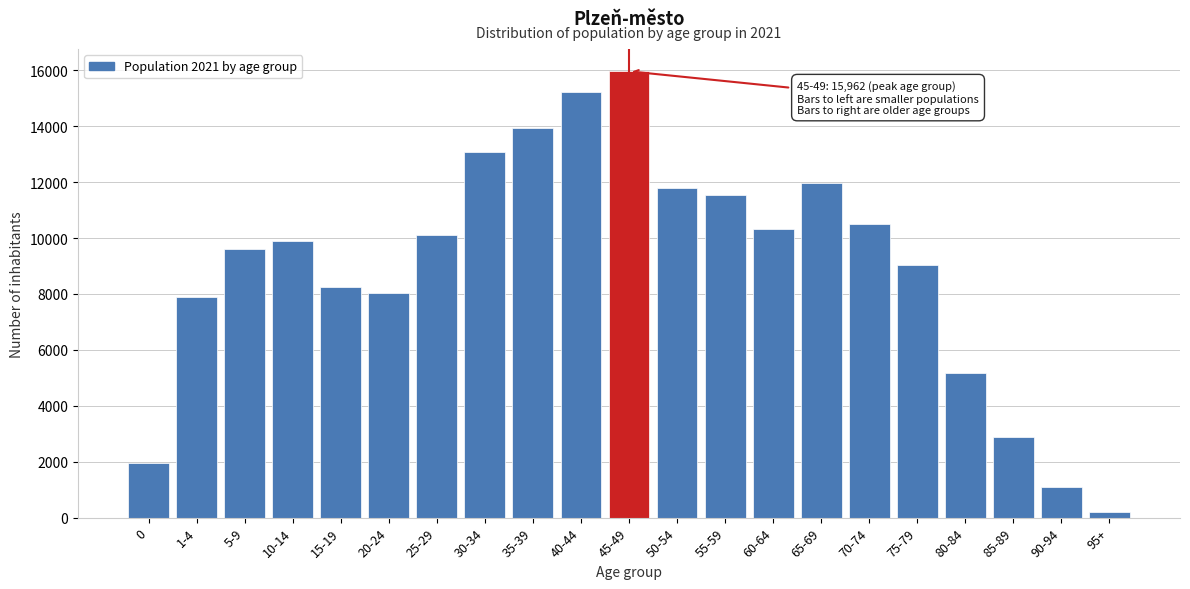

Reading left to right, transcribe all the data shown in this chart.

0=1946	1-4=7892	5-9=9611	10-14=9887	15-19=8241	20-24=8017	25-29=10103	30-34=13059	35-39=13918	40-44=15232	45-49=15962	50-54=11795	55-59=11555	60-64=10321	65-69=11973	70-74=10512	75-79=9050	80-84=5177	85-89=2872	90-94=1092	95+=192